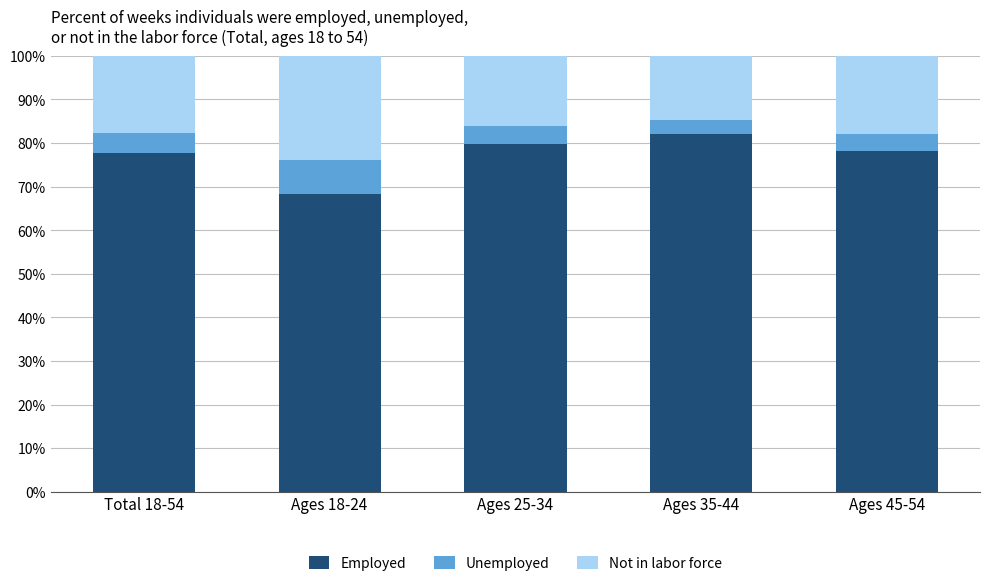

Is it true that Employed equals 77.8 at Total 18-54?

True